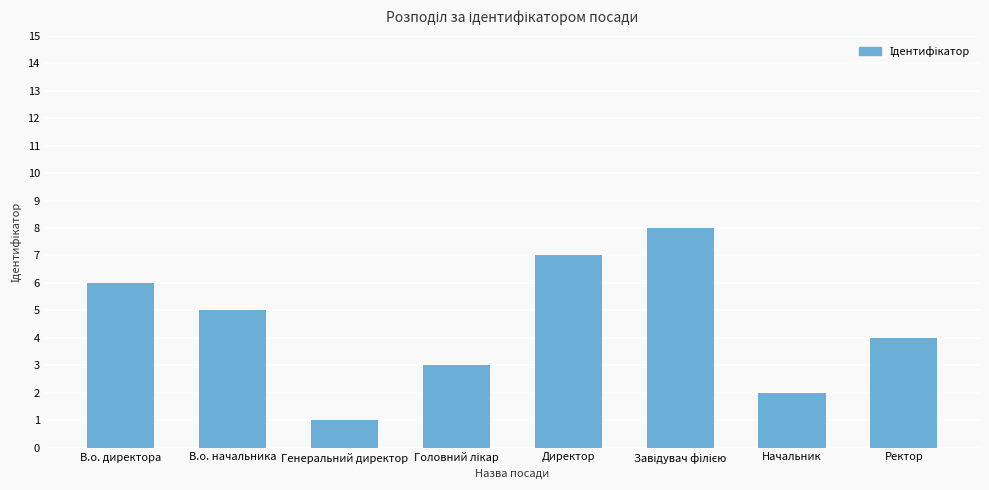

What is the change in value from Генеральний директор to Директор?

+6